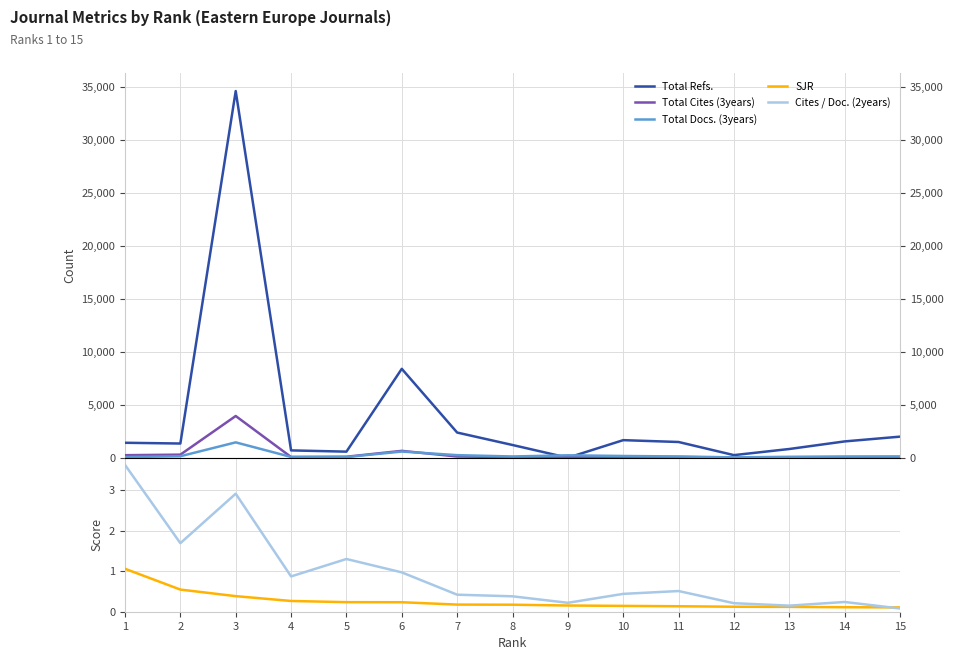

What is the sum of all Total Refs. values?

58316.0